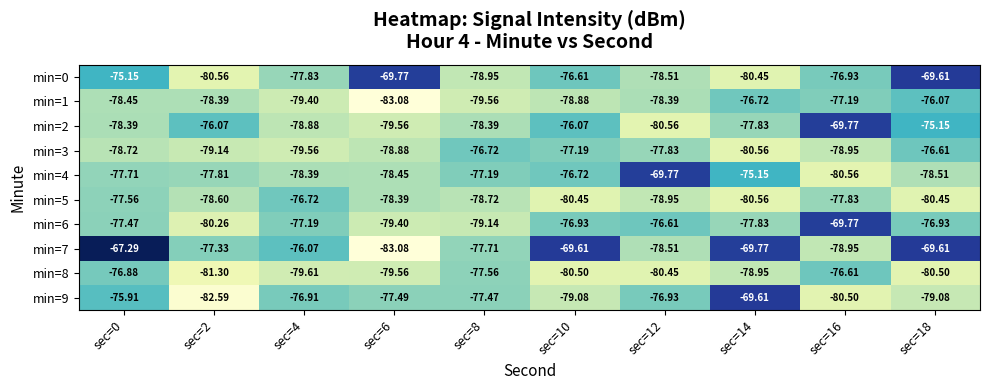

What is the total value across all series at sec=16?

-767.1